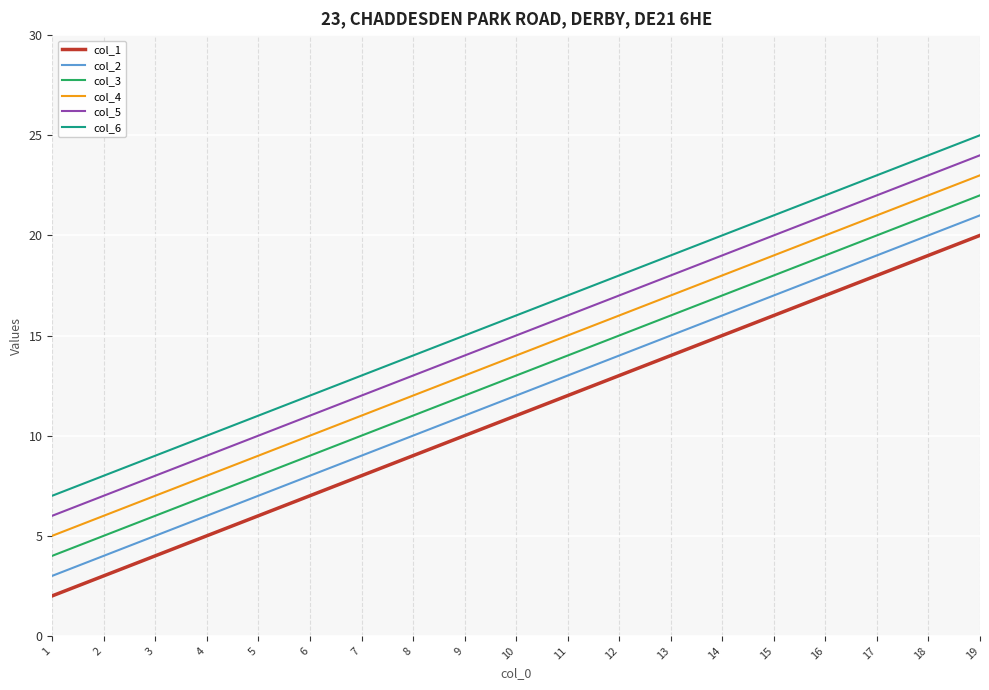

True or false: col_1 has more than 0 interior local peaks.

False